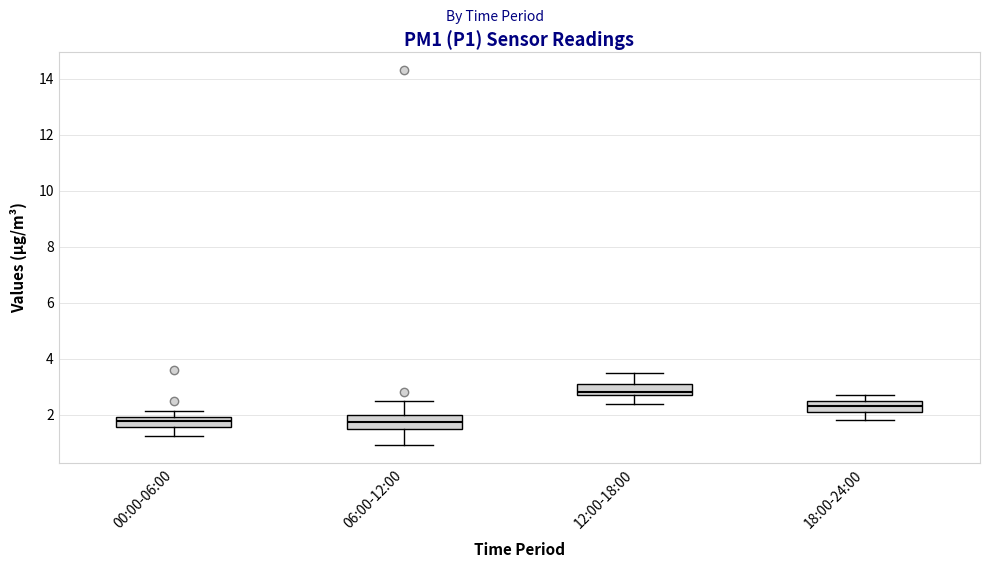

Reading left to right, read every box against the y-axis: the position of its median line, the range the box covers, and the ends of its whiskers. The values are not printed on the chart, so give them approximately, as read against the axis.

00:00-06:00: median 1.8, box 1.6 to 2.0, whiskers 1.2 to 2.2
06:00-12:00: median 1.8, box 1.6 to 2.0, whiskers 1.0 to 2.6
12:00-18:00: median 2.8 (just above the box's lower edge), box 2.8 to 3.2, whiskers 2.4 to 3.6
18:00-24:00: median 2.4, box 2.2 to 2.6, whiskers 1.8 to 2.8